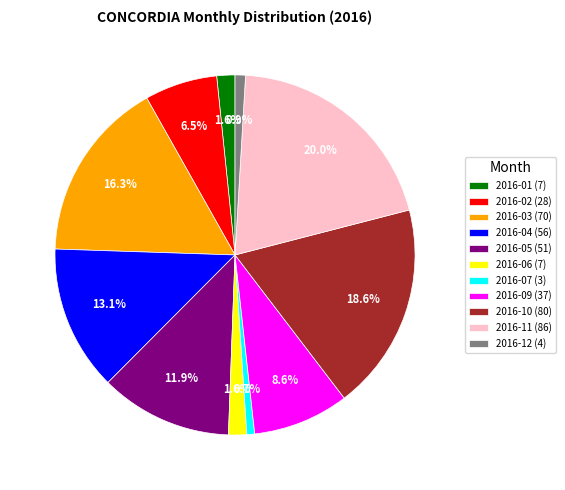

Is it true that 2016-04 is 5% of the pie?

False